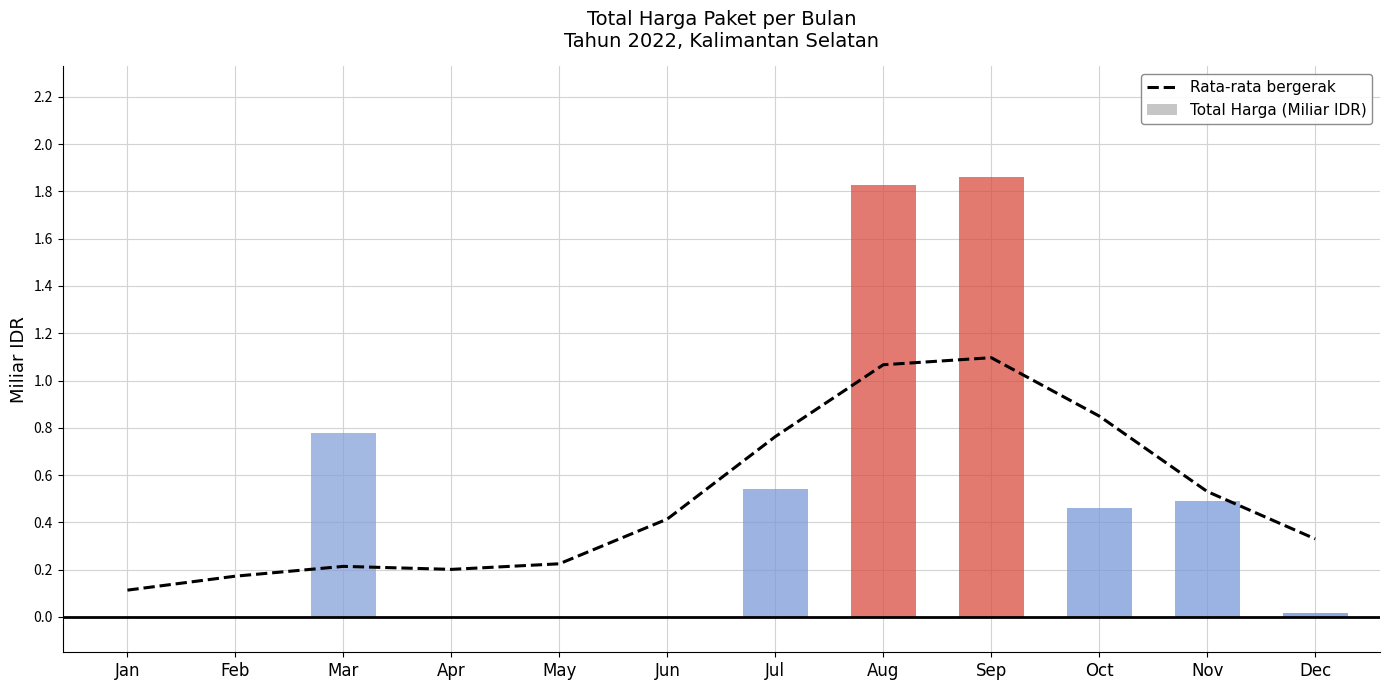

Are the bars grouped side by side (vs. stacked)?

Yes